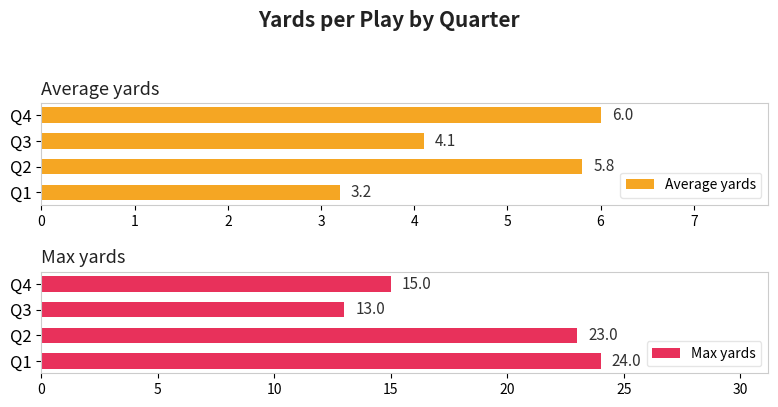

The value of Average yards at Q2 is 10.2. True or false?

False